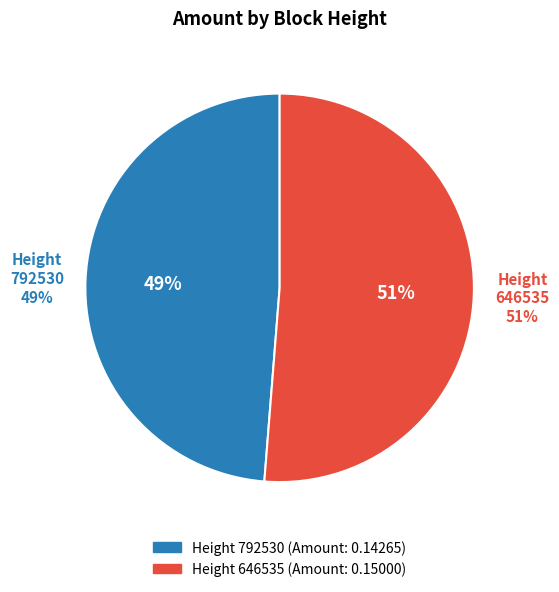

True or false: 646535 accounts for 58% of the total.

False